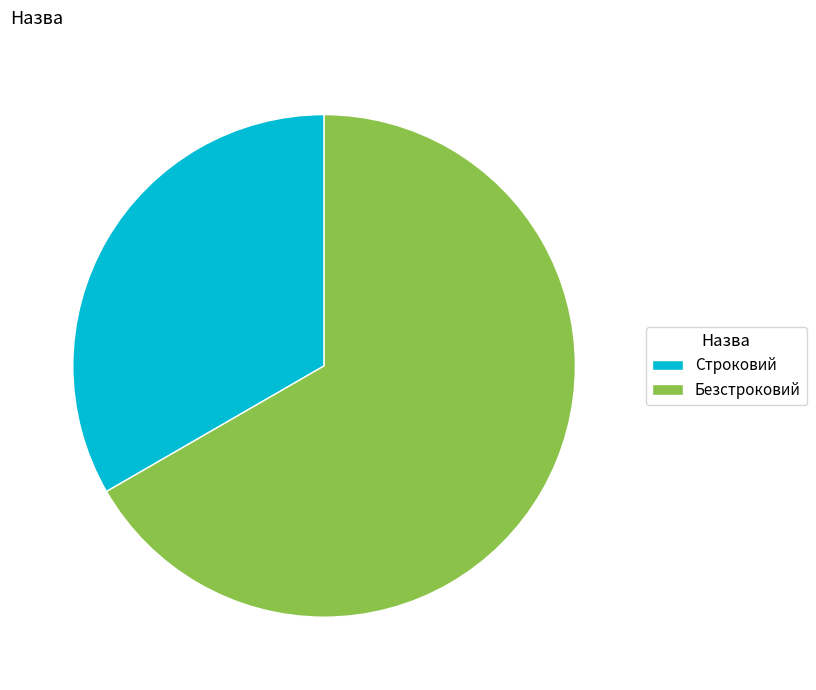

What is the smallest slice in the pie chart?

Строковий